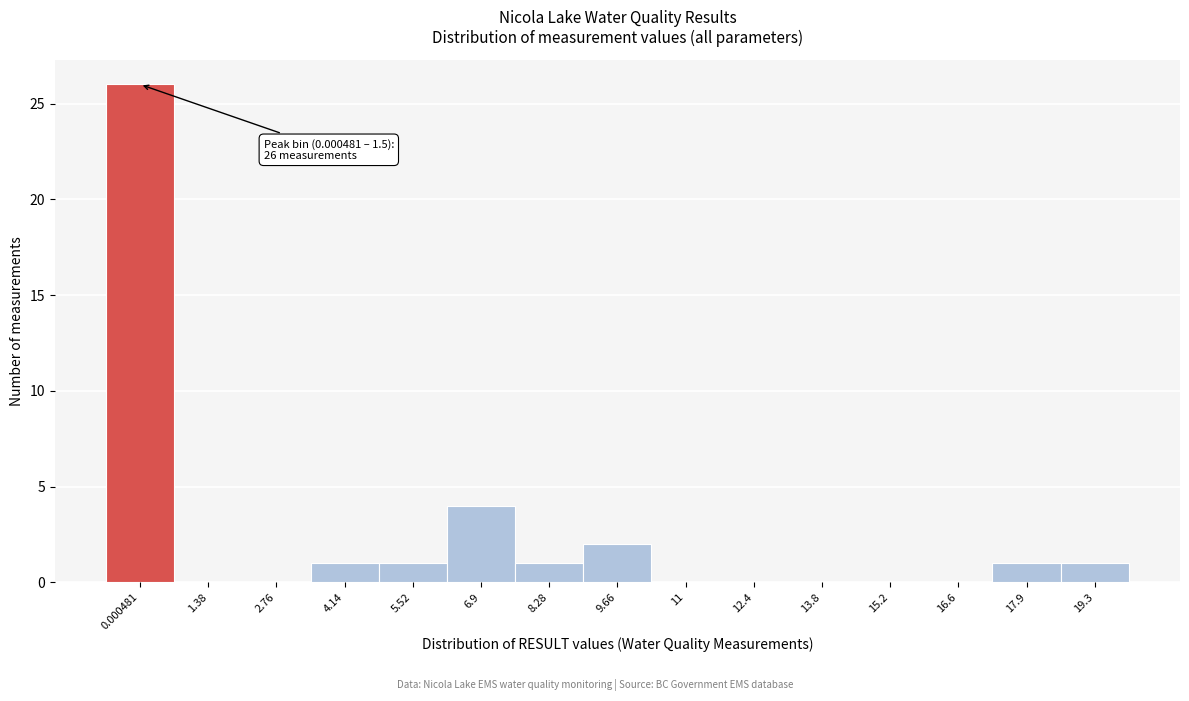

Reading left to right, extract all data points from this chart.

0.000481=26	1.38=0	2.76=0	4.14=1	5.52=1	6.9=4	8.28=1	9.66=2	11=0	12.4=0	13.8=0	15.2=0	16.6=0	17.9=1	19.3=1